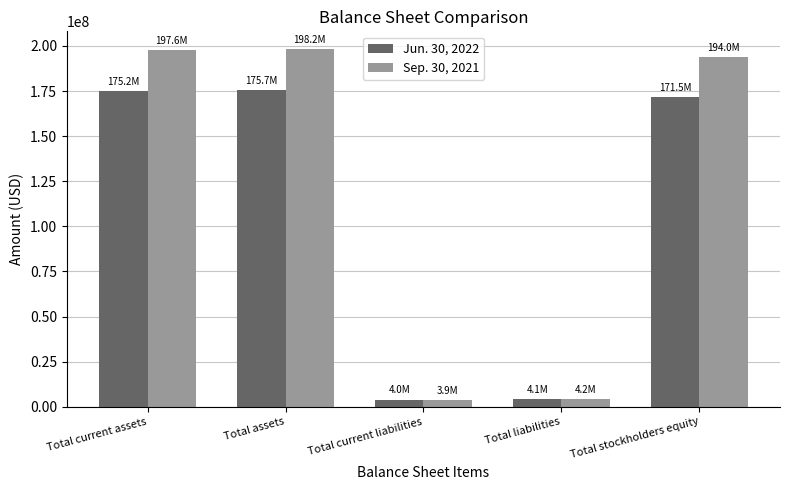

How many bars are there in total?

10